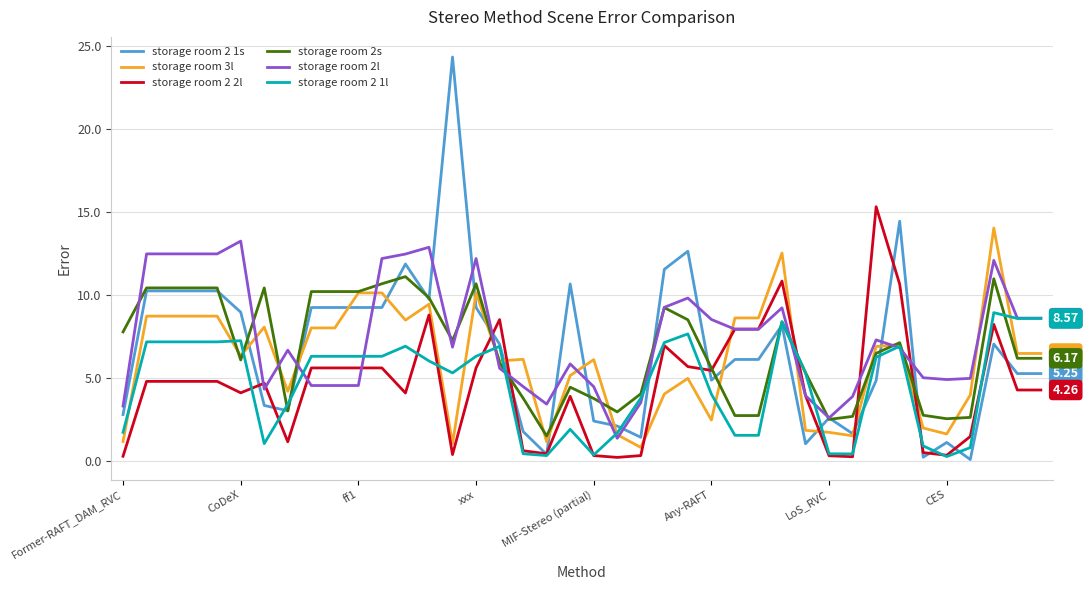

Which series has the widest spread of values?

storage room 2 1s